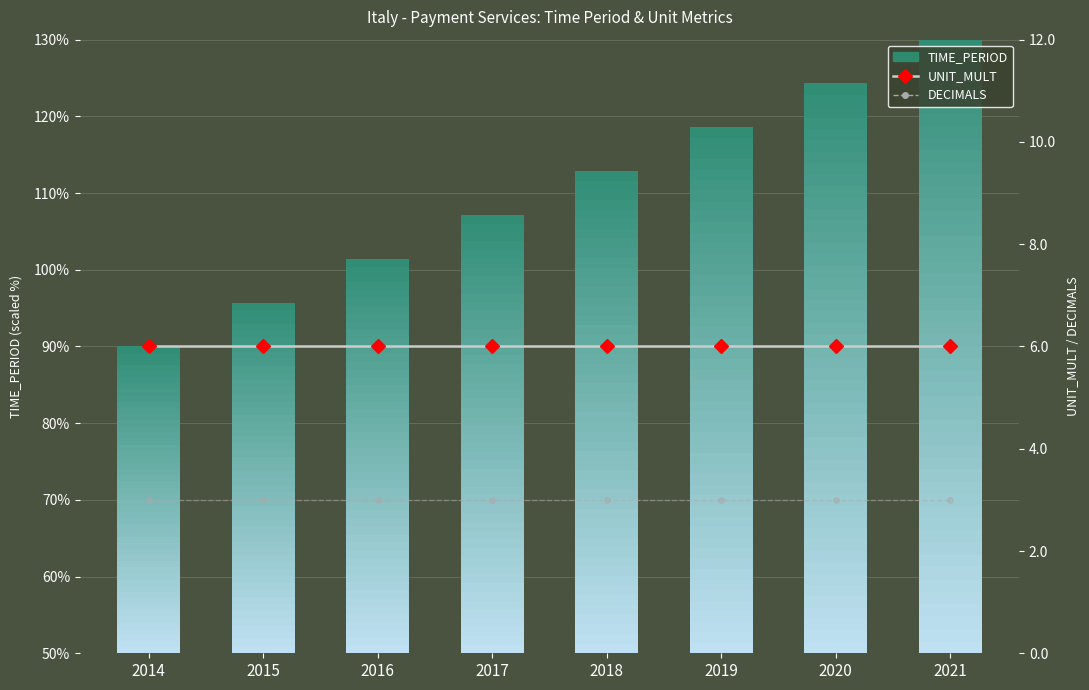

What is the total value across all series at 2019?

9